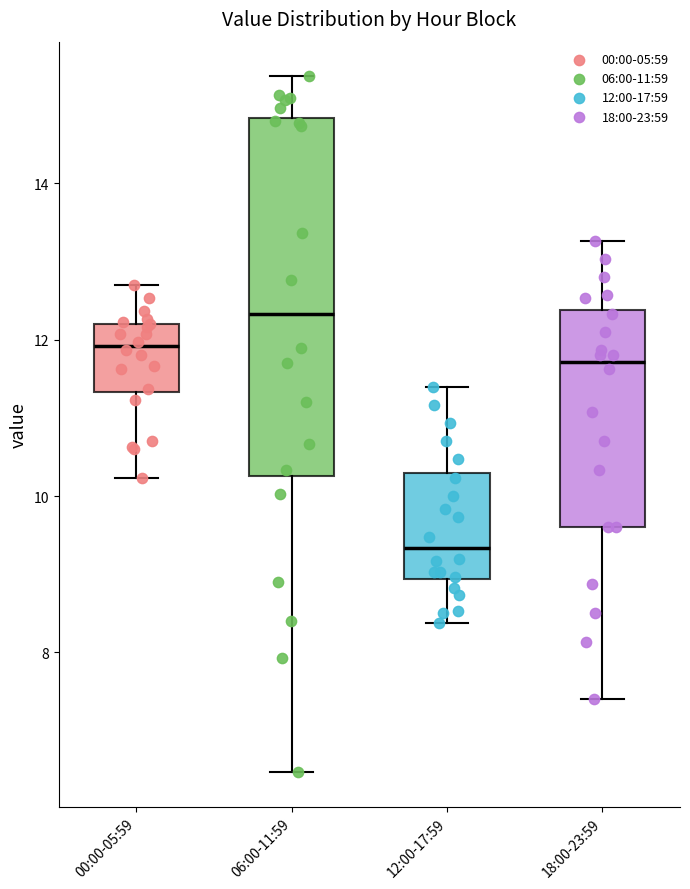

Which box's median line is the highest?

06:00-11:59